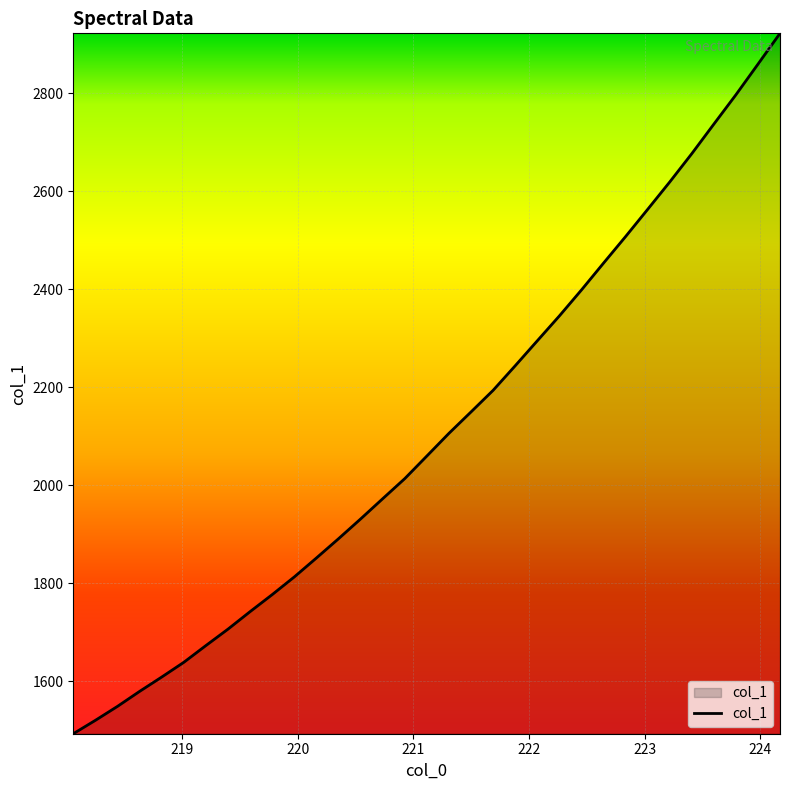

What is the difference between the maximum and minimum values?

1429.7